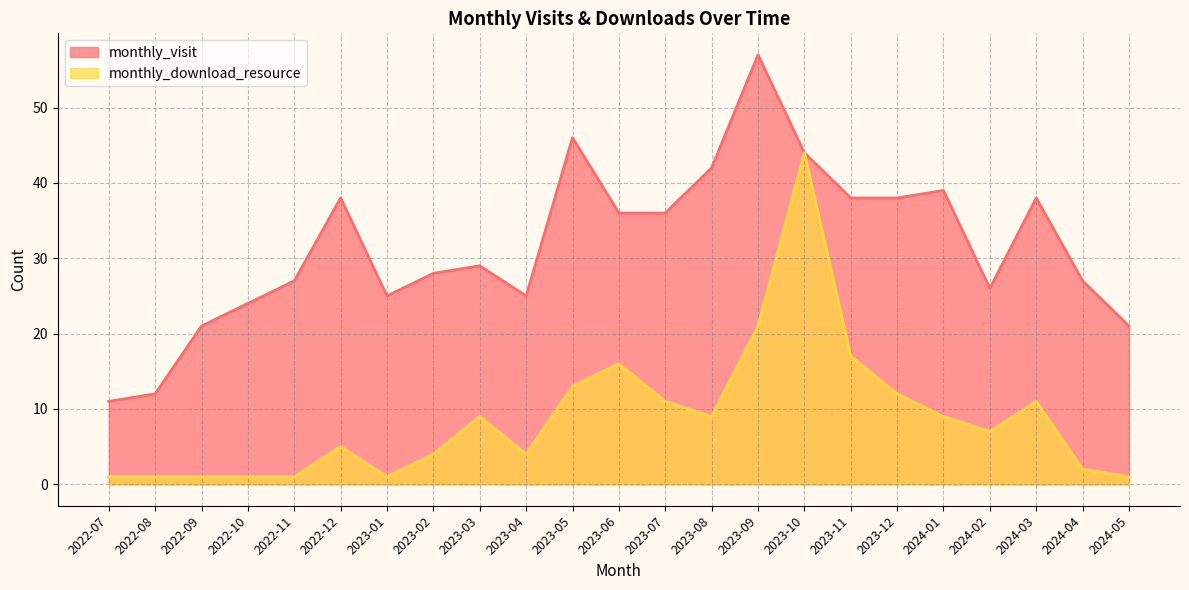

What is the highest value of the monthly_visit series?

57